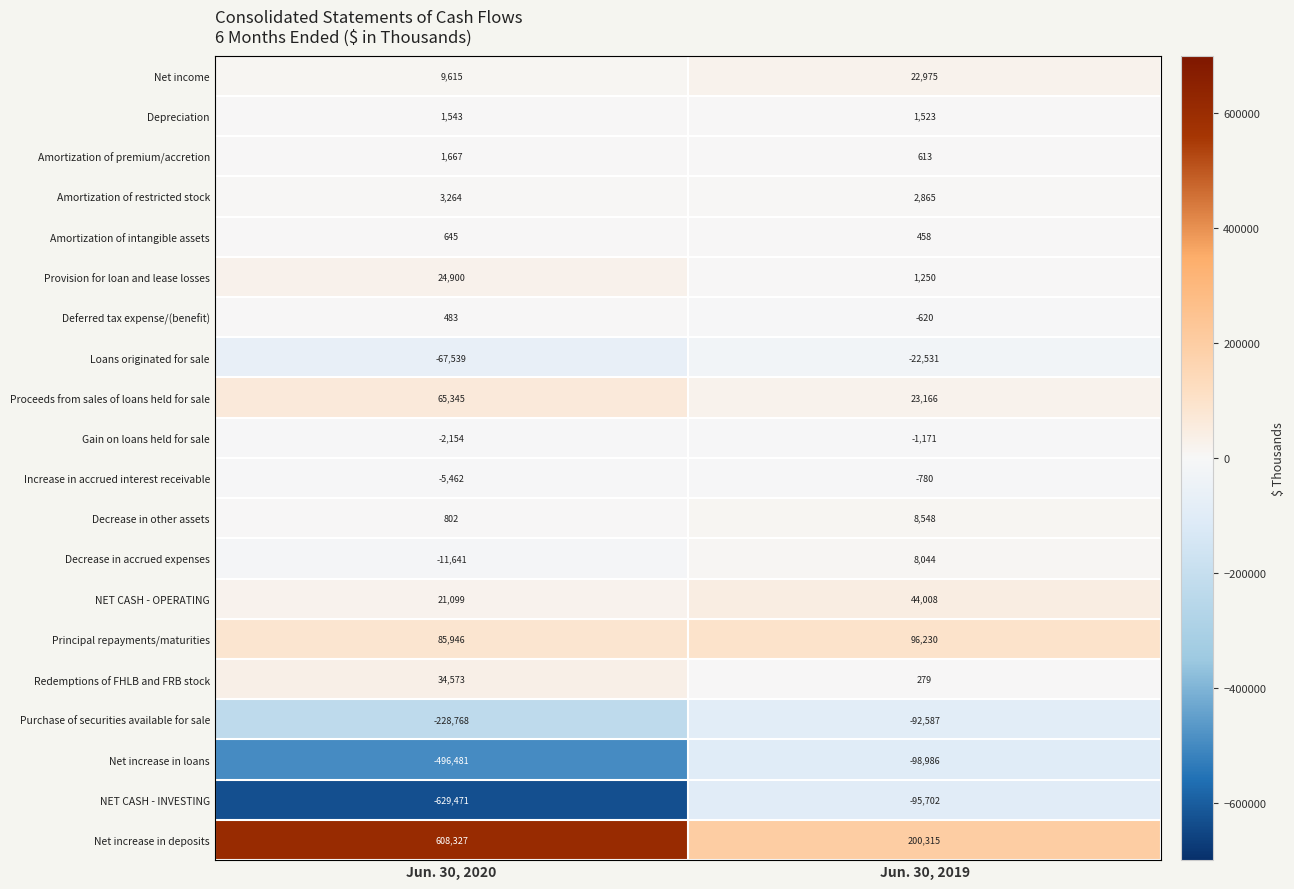

What is the sum of all Deferred tax expense/(benefit) values?

-137